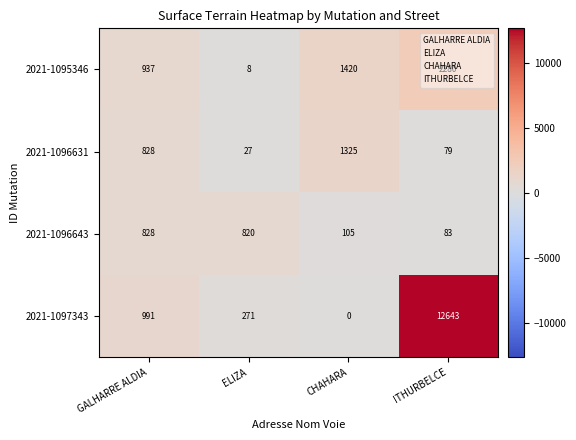

How many data points in 2021-1096643 are less than 820?

2